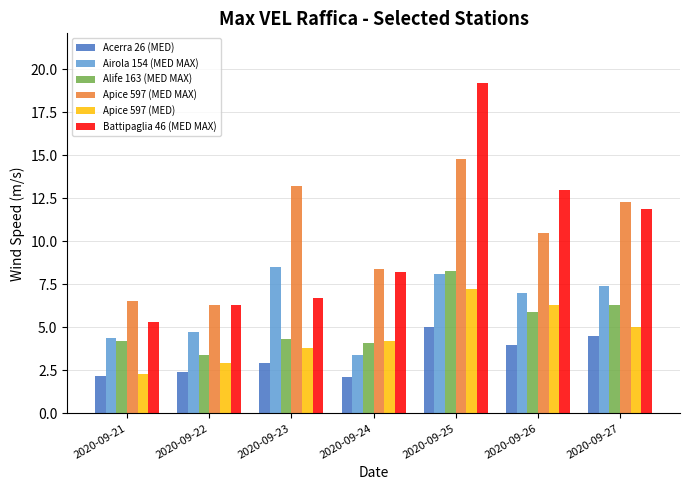

At which category is the sum across all series the highest?

2020-09-25